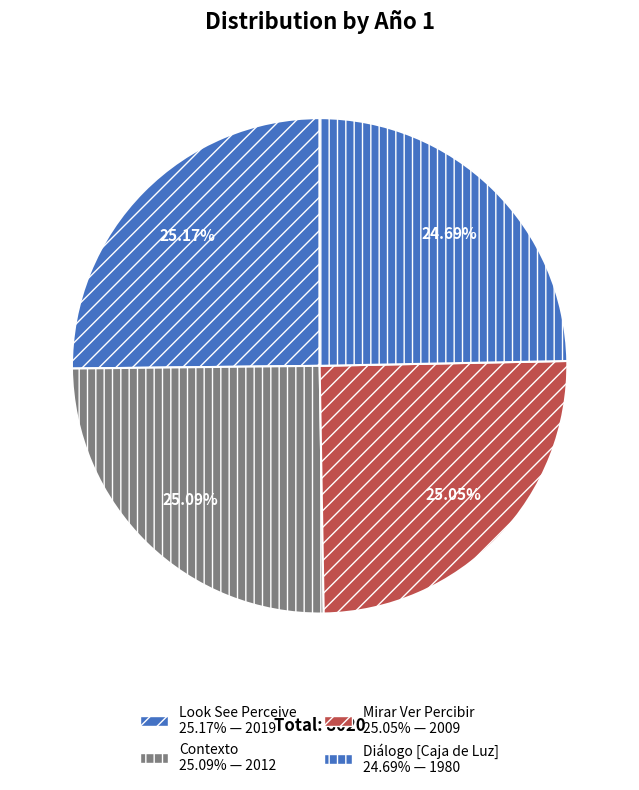

Rank the categories by value from highest to lowest.

Look See Perceive, Contexto, Mirar Ver Percibir, Diálogo [Caja de Luz]